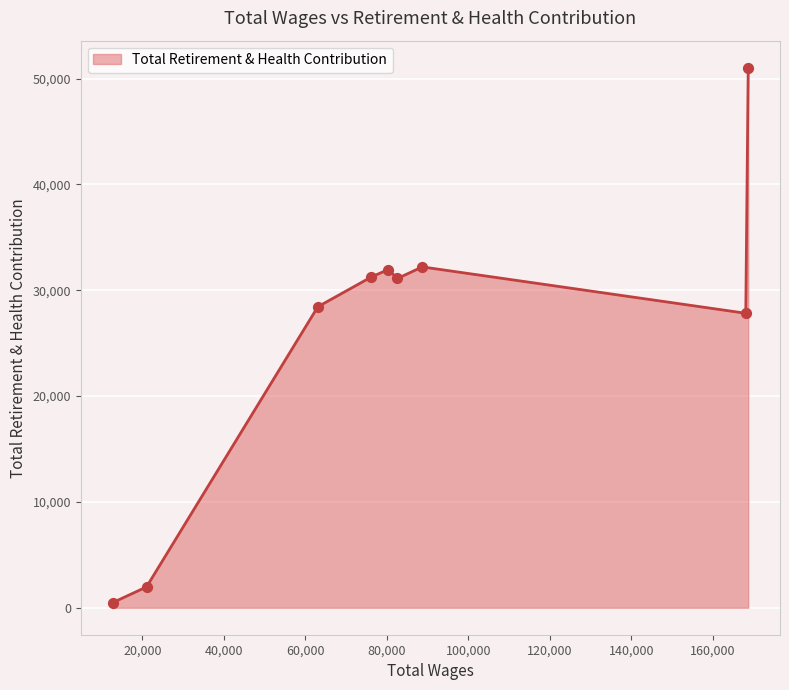

What is the greatest value displayed?

51025